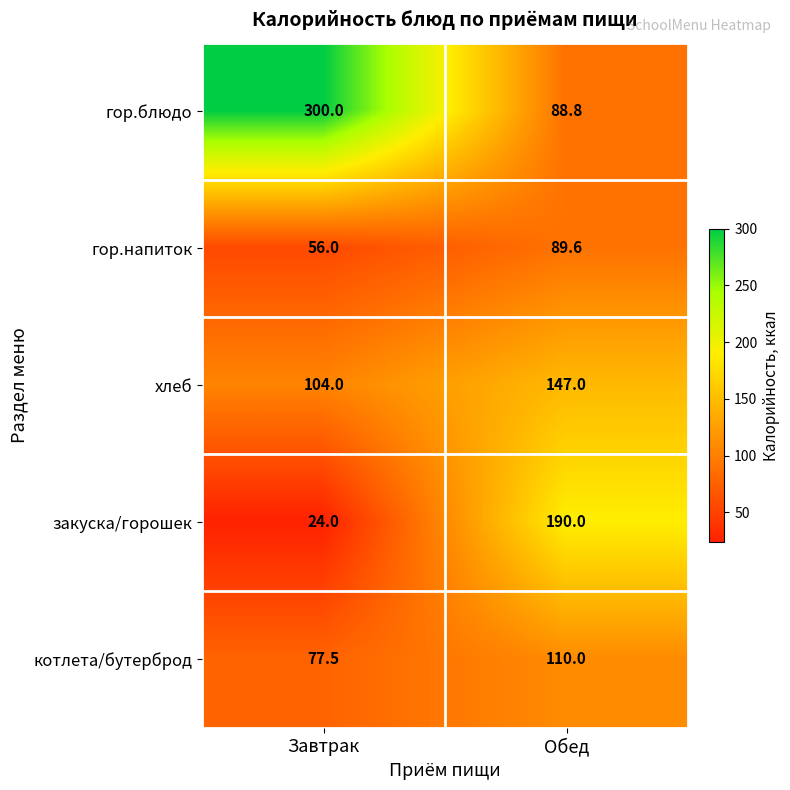

Which series has the largest range (max minus min)?

гор.блюдо